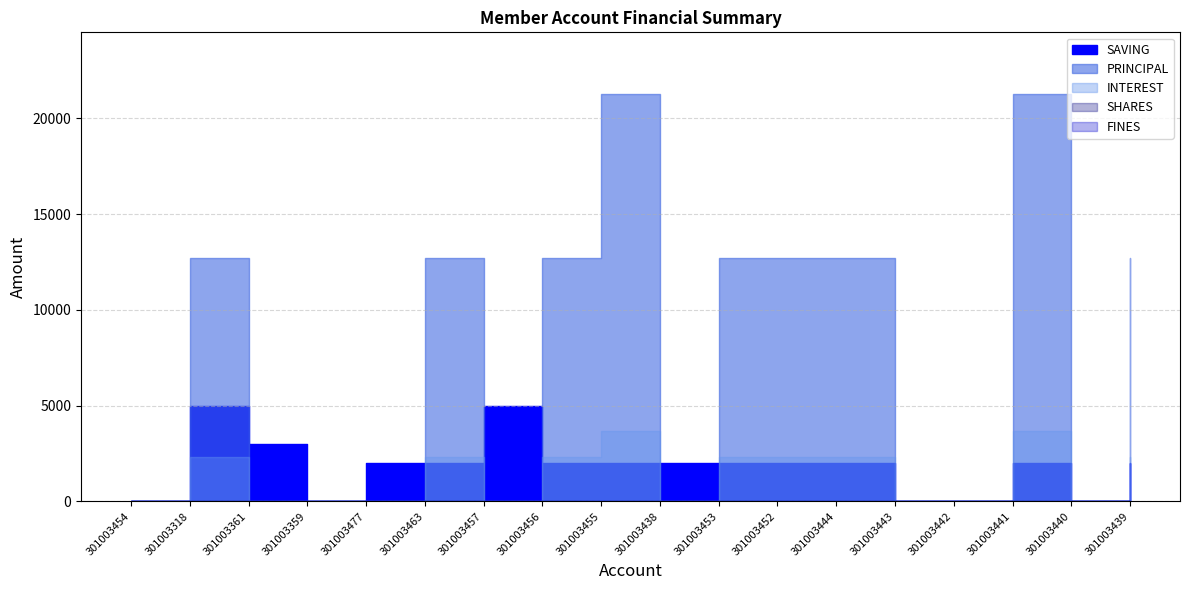

Rank the categories by SHARES value from lowest to highest.

301003454, 301003318, 301003361, 301003359, 301003477, 301003463, 301003457, 301003456, 301003455, 301003438, 301003453, 301003452, 301003444, 301003443, 301003442, 301003441, 301003440, 301003439